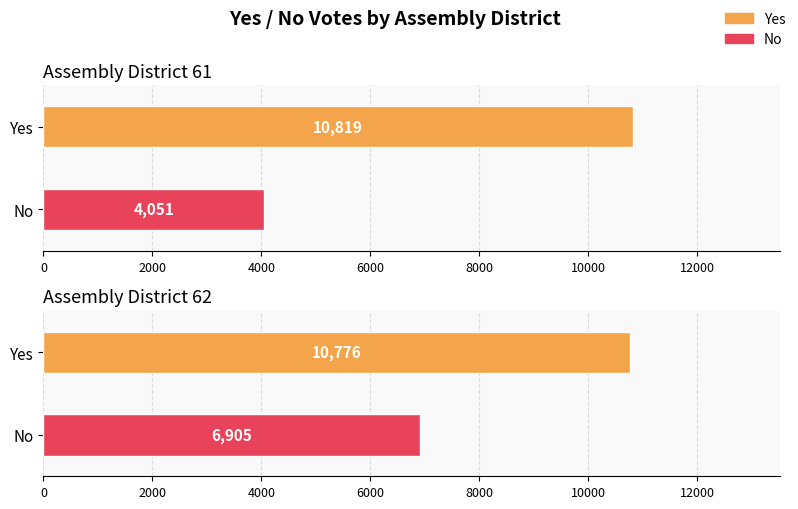

At which label does No reach its peak?

Assembly District 62